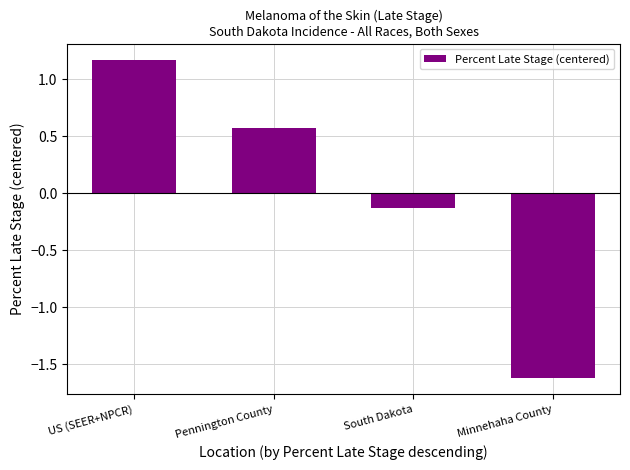

True or false: the data shows 0.6 at Pennington County.

True